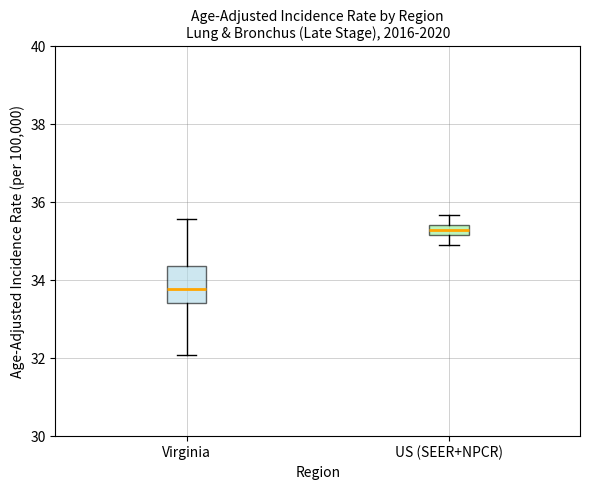

Which box is the tallest, from its lower edge to its upper edge?

Virginia